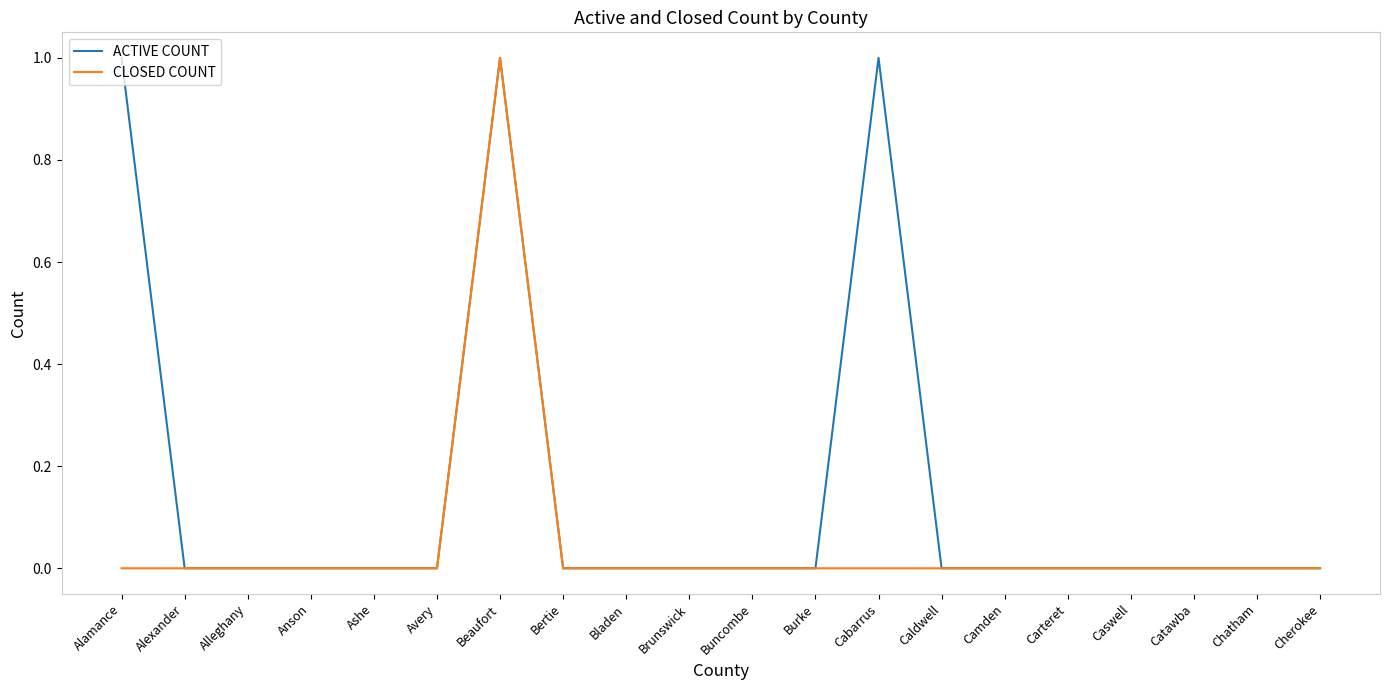

What position from the right is Buncombe?

10